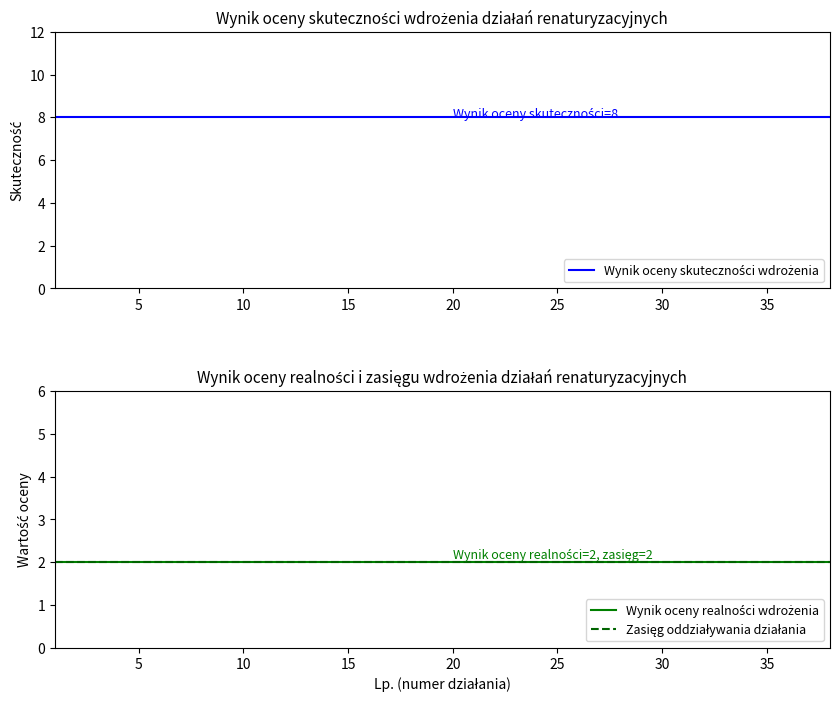

True or false: Wynik oceny realności wdrożenia and Zasięg oddziaływania działania cross at least once.

False